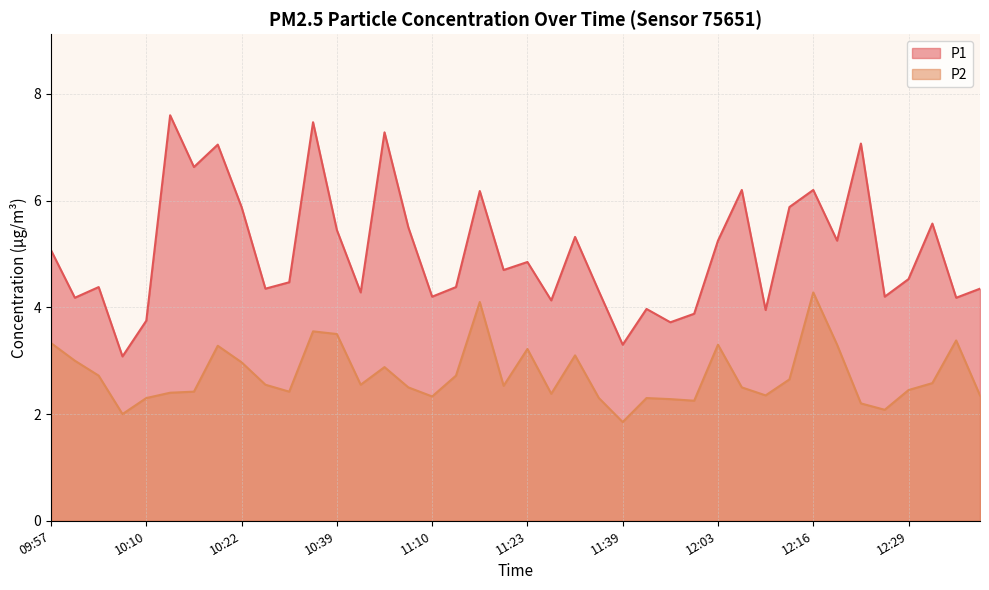

Which series has the largest range (max minus min)?

P1